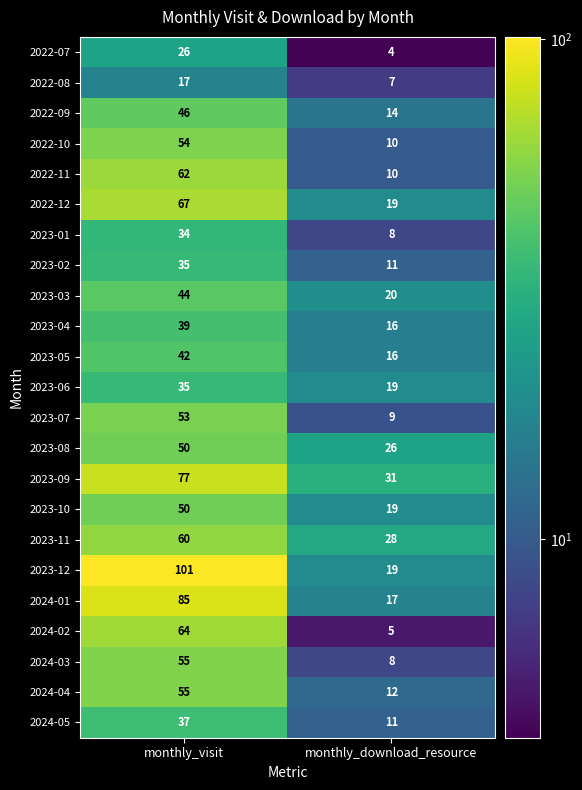

True or false: 2023-06 has a value of 60 at monthly_visit.

False